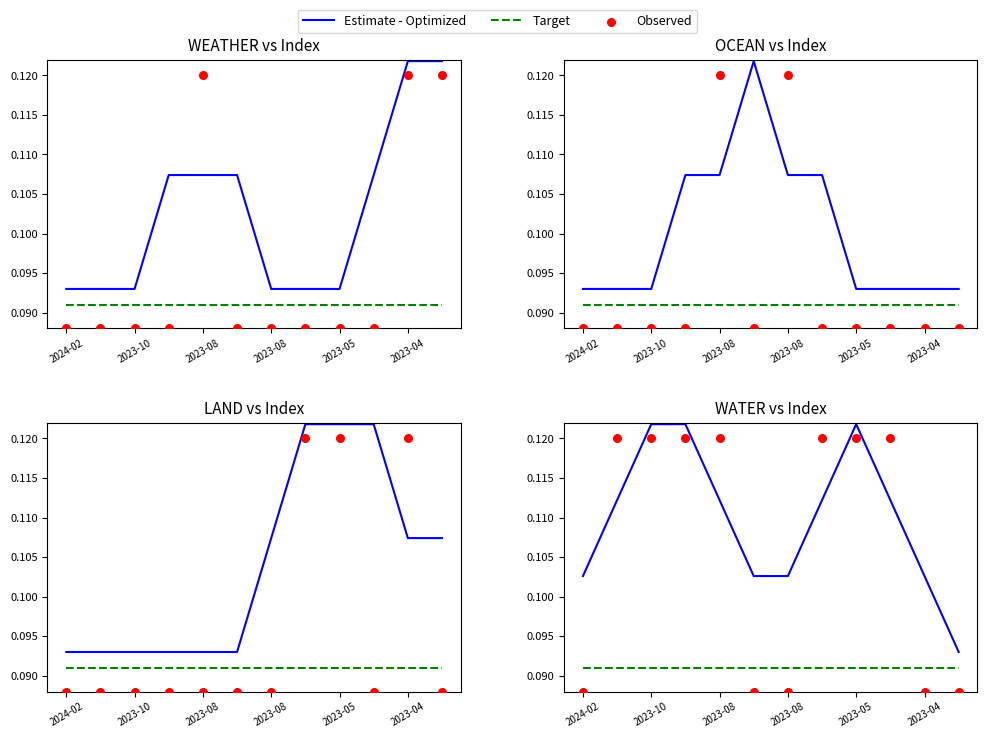

At which category is the sum across all series the highest?

2023-10